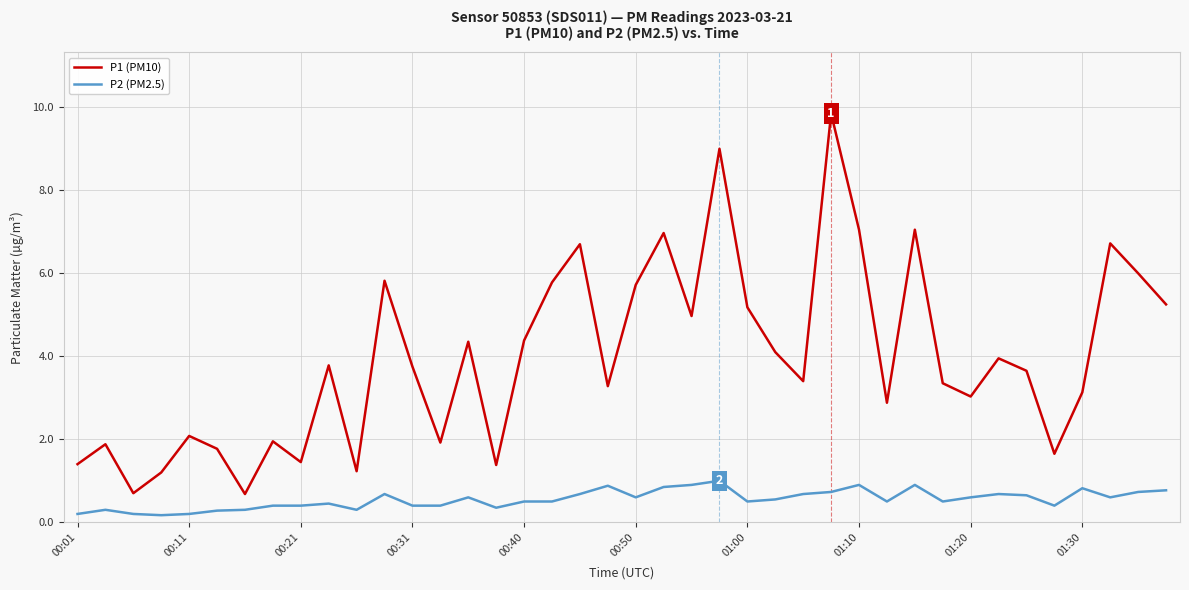

What is the average value of the P2 (PM2.5) series?

0.6